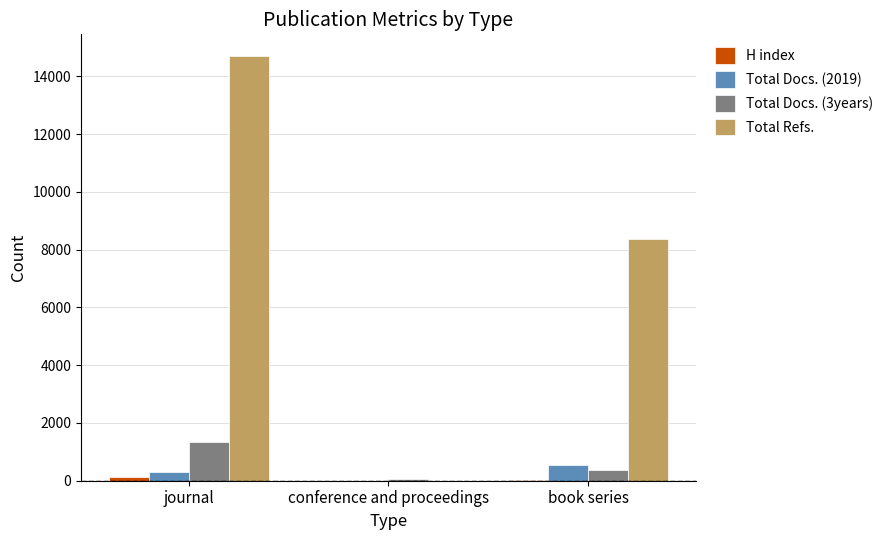

Which series has the largest total across all categories?

Total Refs.